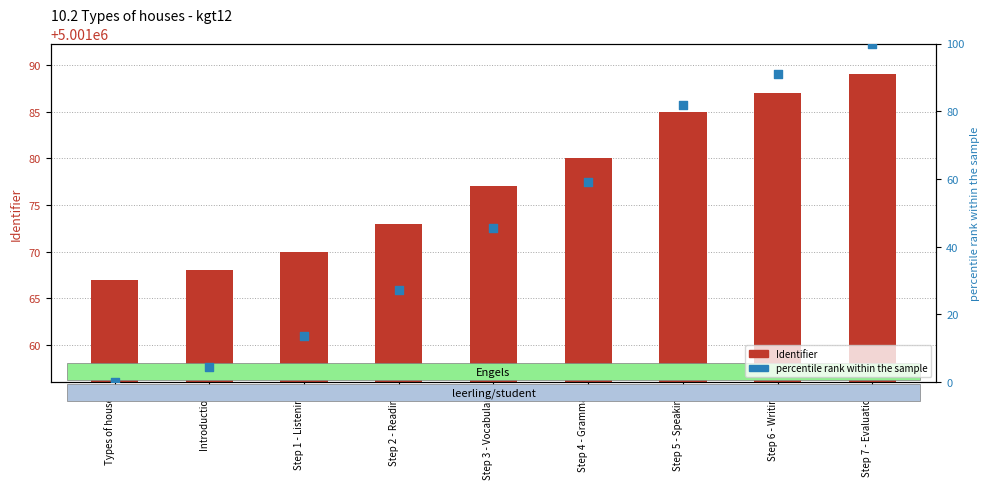

What are all the series names shown in the legend?

Identifier, percentile rank within the sample